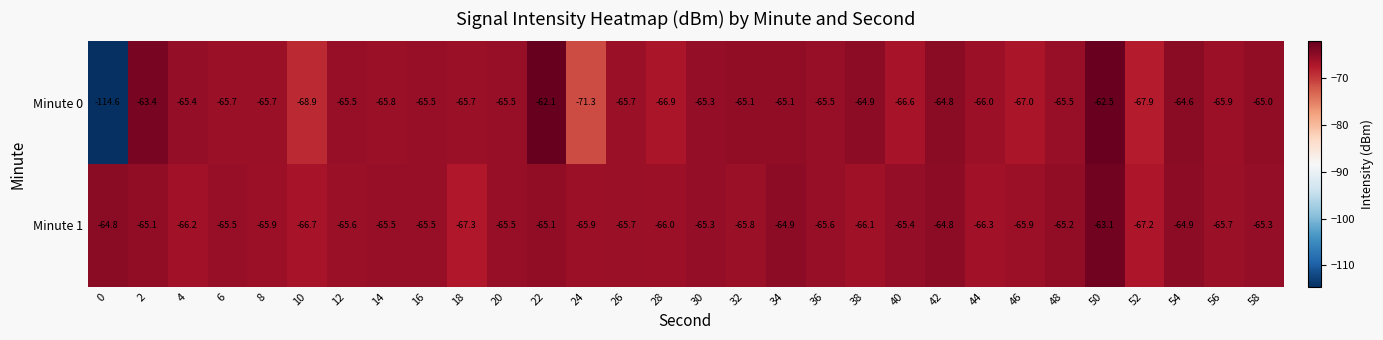

How many values in the Minute 1 series exceed -65?

5